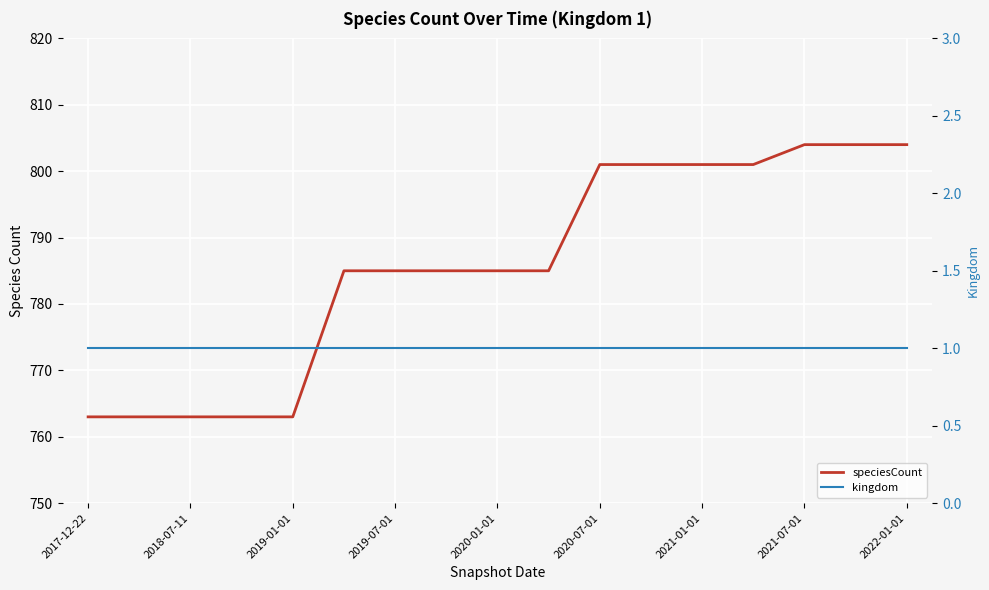

The kingdom series shows 0 at 13. True or false?

False